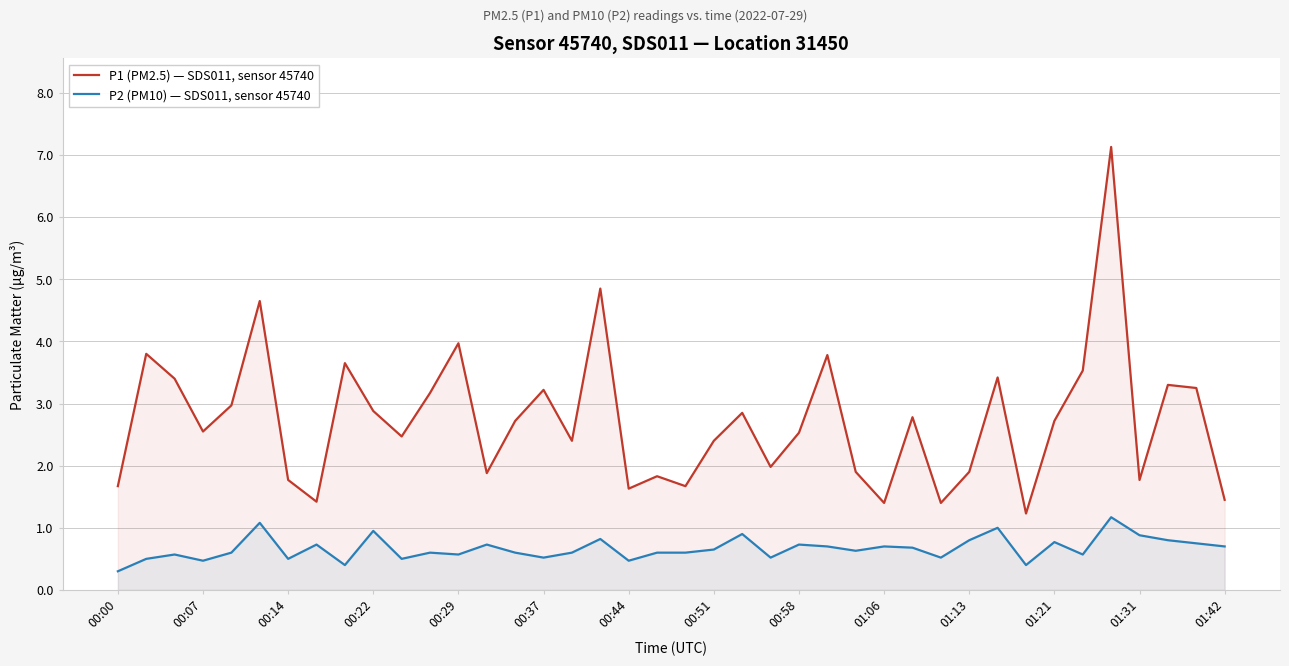

True or false: P2 (PM10) — SDS011, sensor 45740 has a value of 0.1 at 01:21.

False